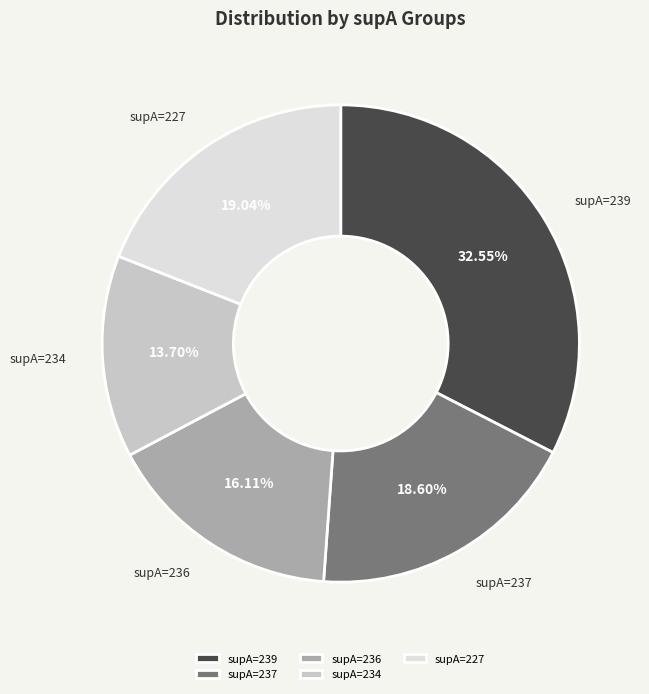

Is there any slice that represents more than half of the pie?

No